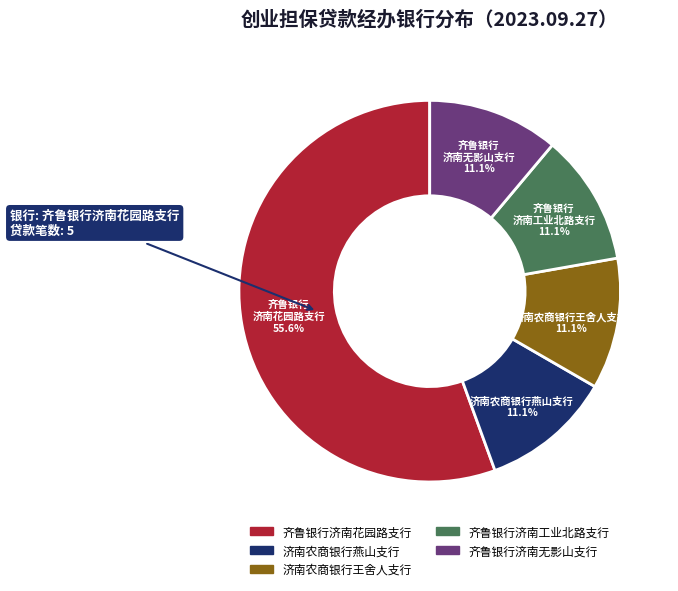

What percentage is NOT represented by 齐鲁银行济南无影山支行?

88.9%